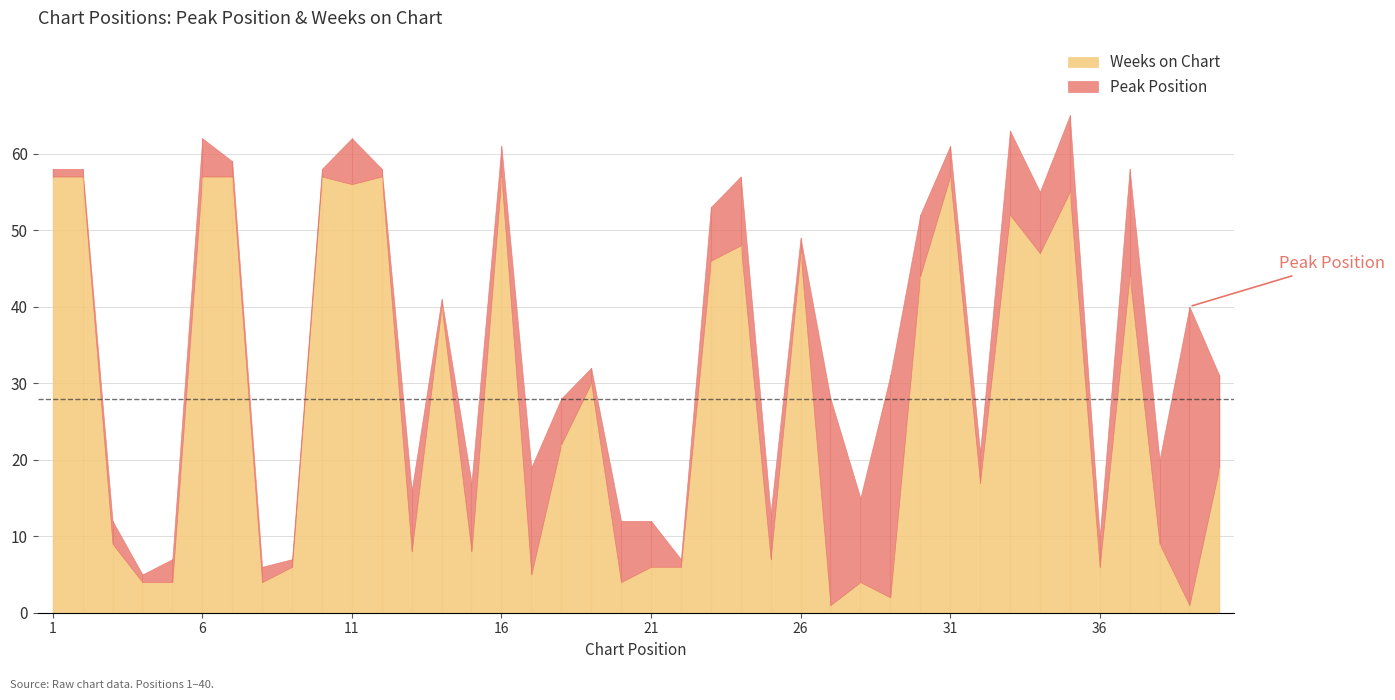

True or false: Peak Position has a value of 15 at 35.

False